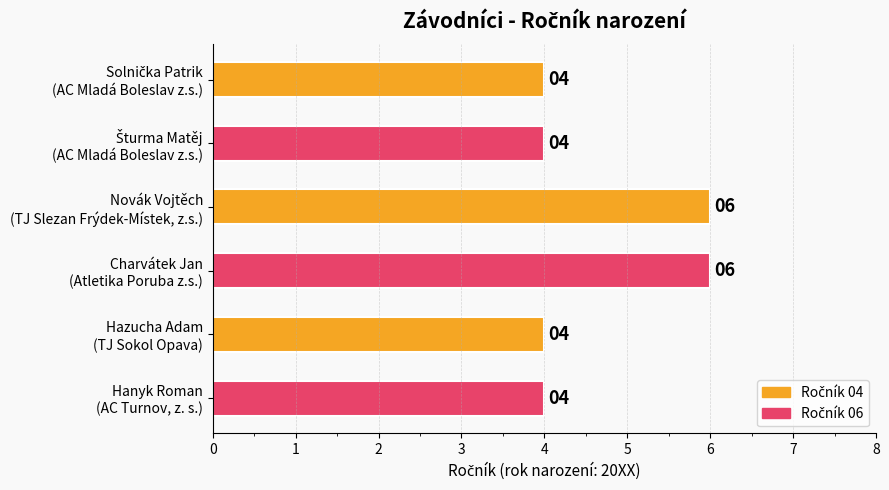

Reading bottom to top, extract all data points from this chart.

4	4	6	6	4	4